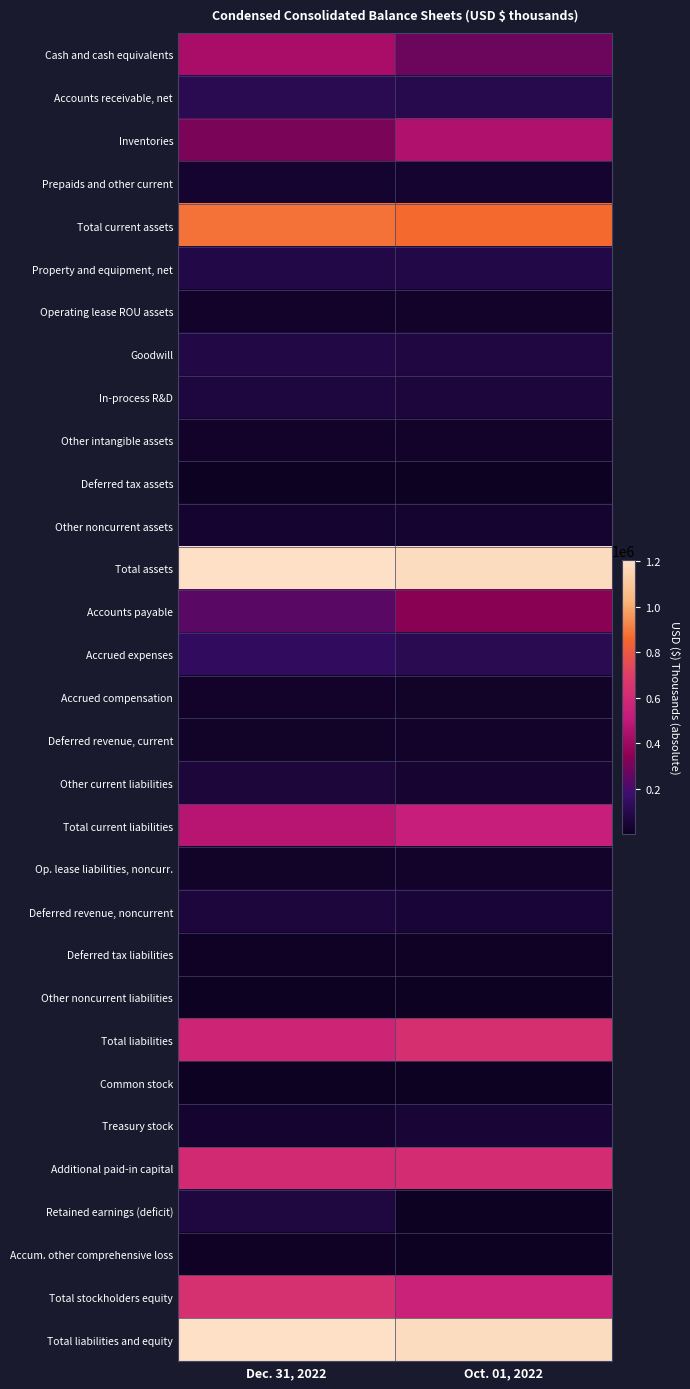

Rank the series at Oct. 01, 2022 from lowest to highest value.

Common stock, Other noncurrent liabilities, Deferred tax assets, Retained earnings (deficit), Accum. other comprehensive loss, Deferred tax liabilities, Accrued compensation, Op. lease liabilities, noncurr., Other intangible assets, Deferred revenue, current, Operating lease ROU assets, Other noncurrent assets, Prepaids and other current, Other current liabilities, Treasury stock, Deferred revenue, noncurrent, In-process R&D, Goodwill, Property and equipment, net, Accounts receivable, net, Accrued expenses, Cash and cash equivalents, Accounts payable, Inventories, Total current liabilities, Total stockholders equity, Additional paid-in capital, Total liabilities, Total current assets, Total assets, Total liabilities and equity